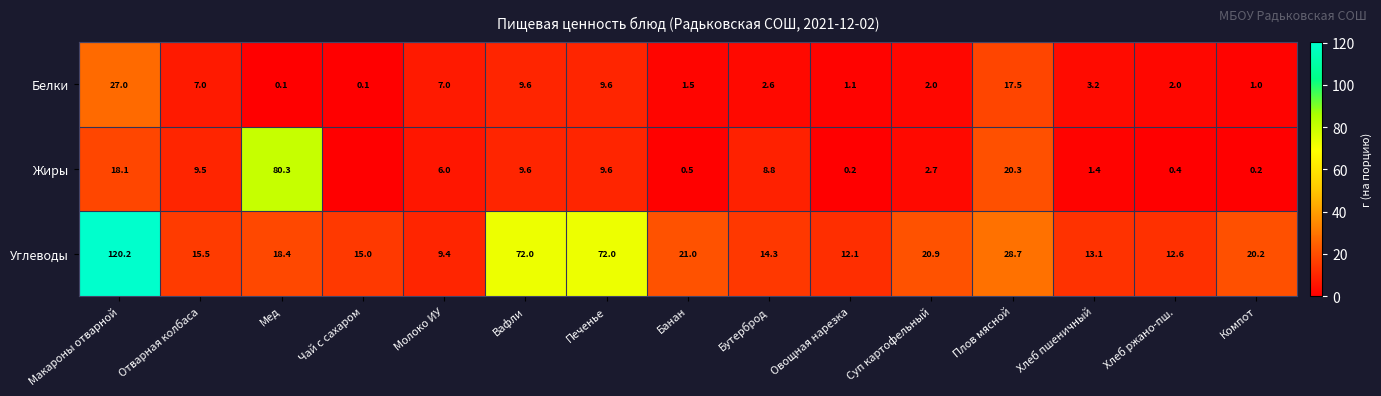

Between Макароны отварной and Молоко ИУ, which series saw the biggest shift?

Углеводы